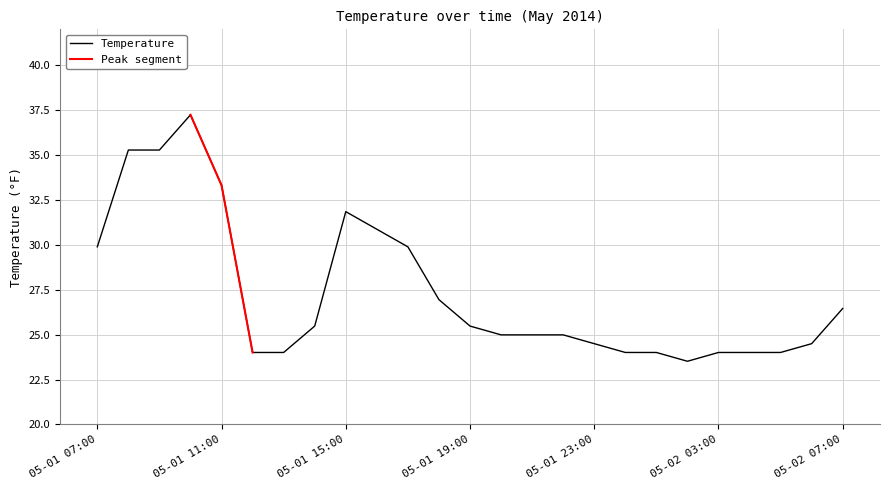

Is it true that the value at 05-01 15:00 is 31.9?

True